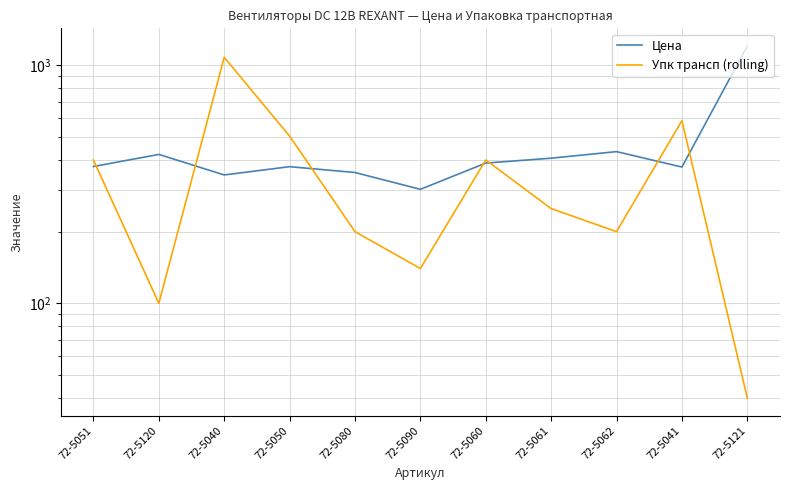

Rank the series by their average value, from highest to lowest.

Цена, Упк трансп (rolling)